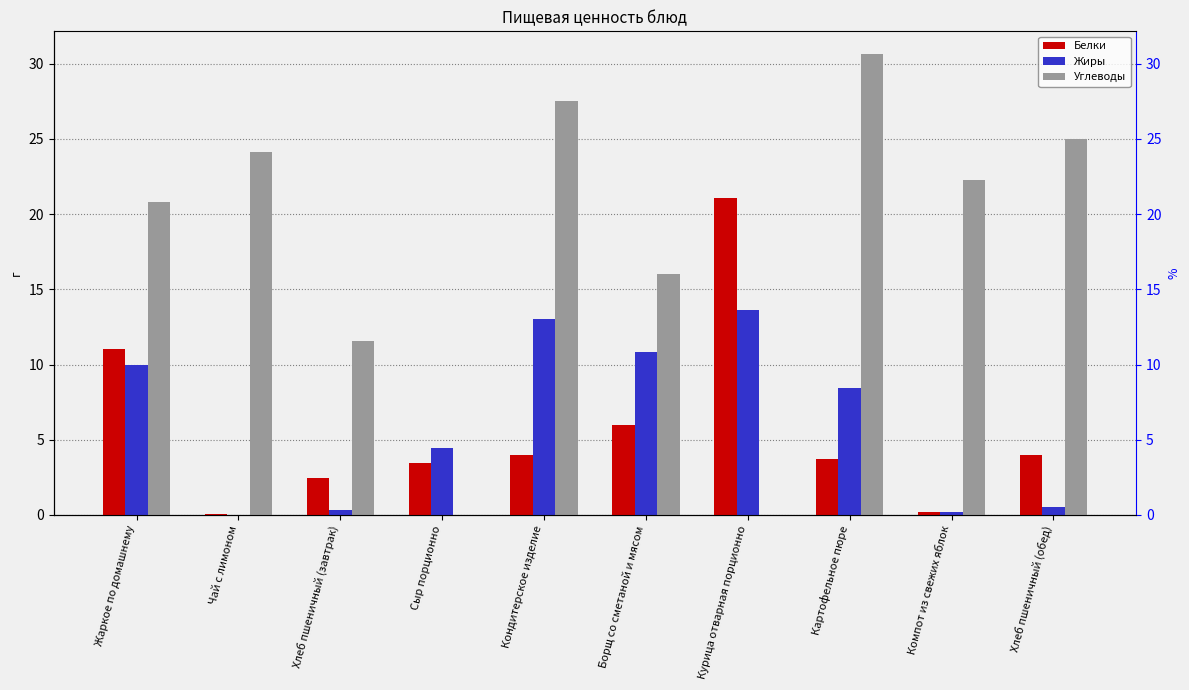

The Углеводы series shows 30.6 at Картофельное пюре. True or false?

True